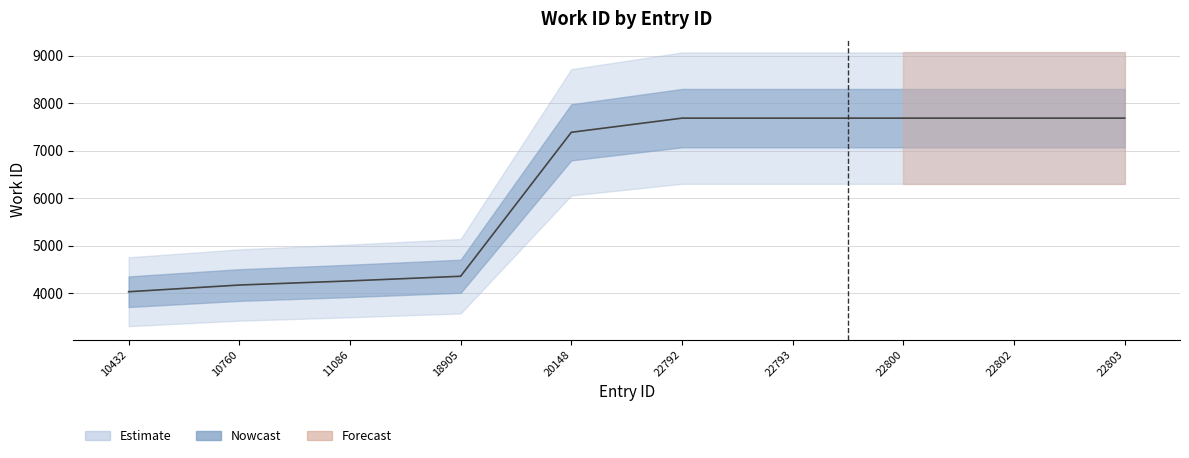

Reading left to right, extract all data points from this chart.

10432=4027	10760=4168	11086=4255	18905=4353	20148=7384	22792=7682	22793=7682	22800=7682	22802=7682	22803=7682